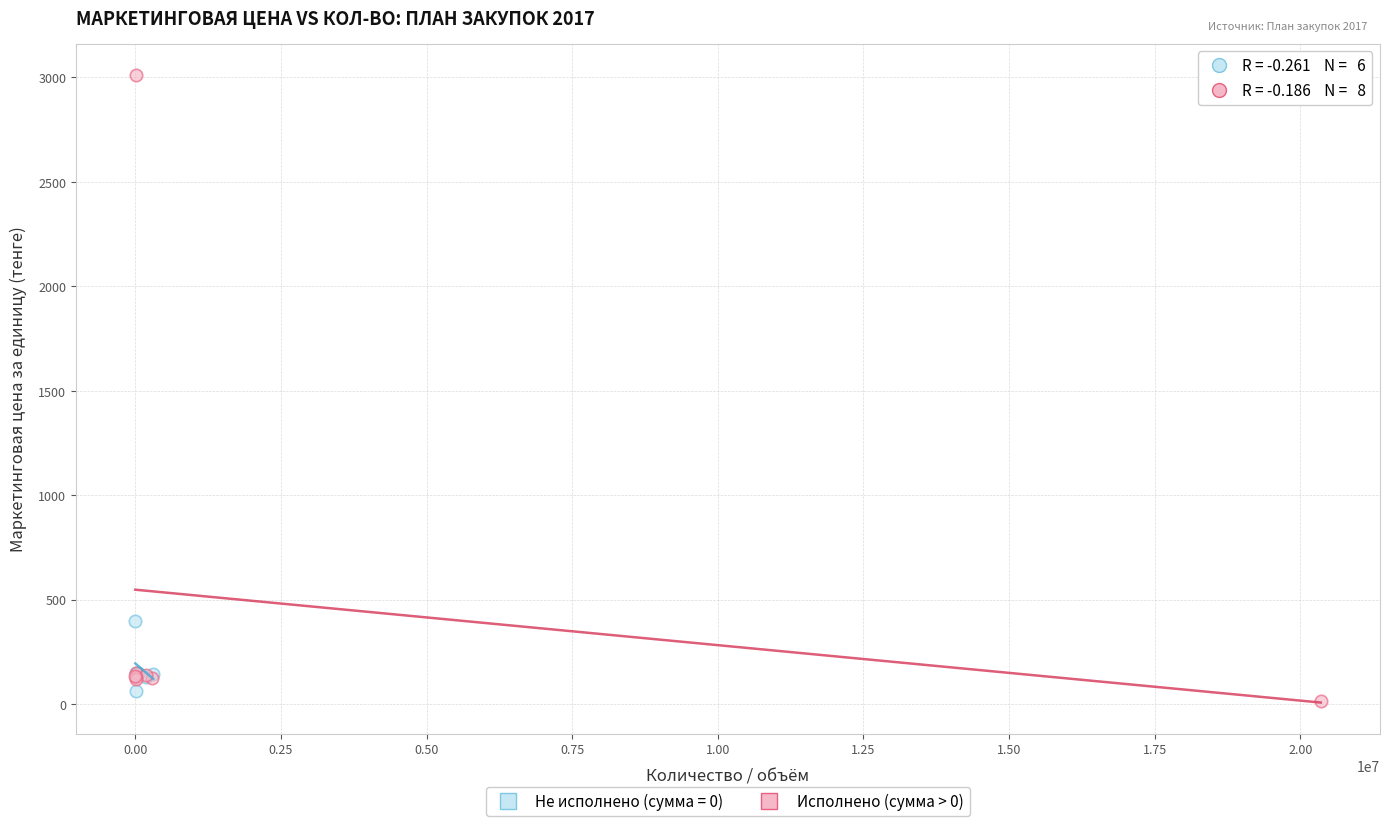

Which series has the largest Y range (max minus min)?

Исполнено (сумма > 0)